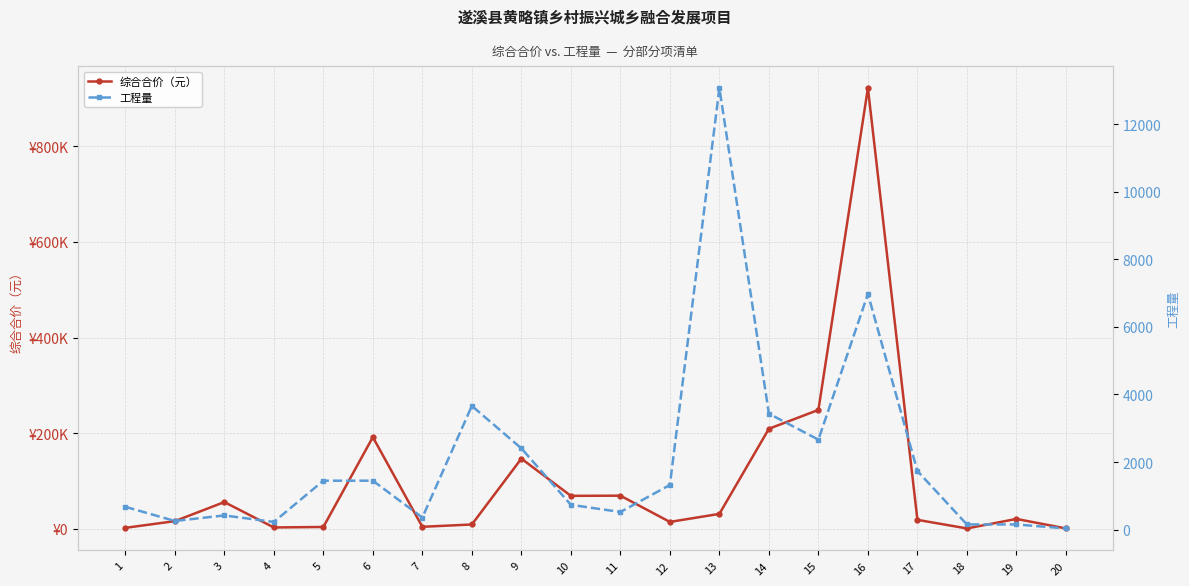

Which series changed the most between 19 and 20?

综合合价（元）